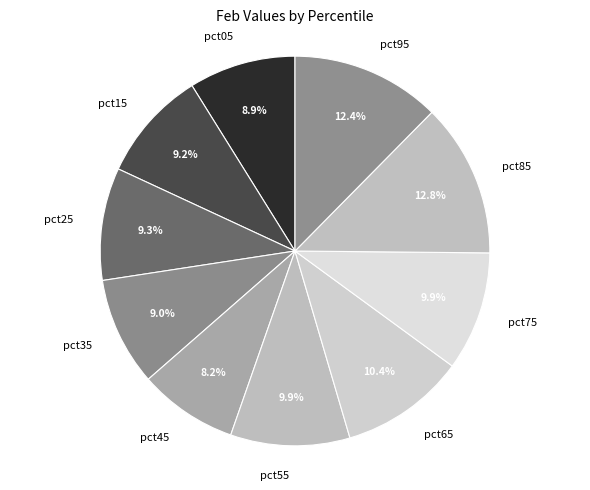

Between pct15 and pct95, which is larger?

pct95